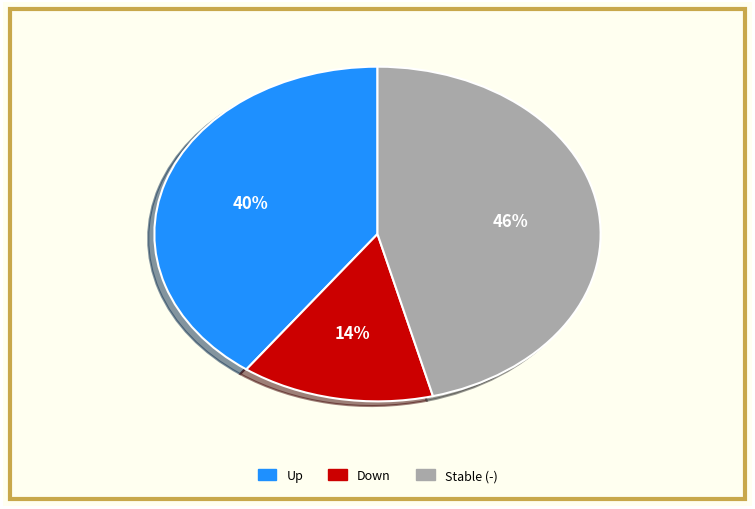

To the nearest percent, what is the average slice percentage?

33%